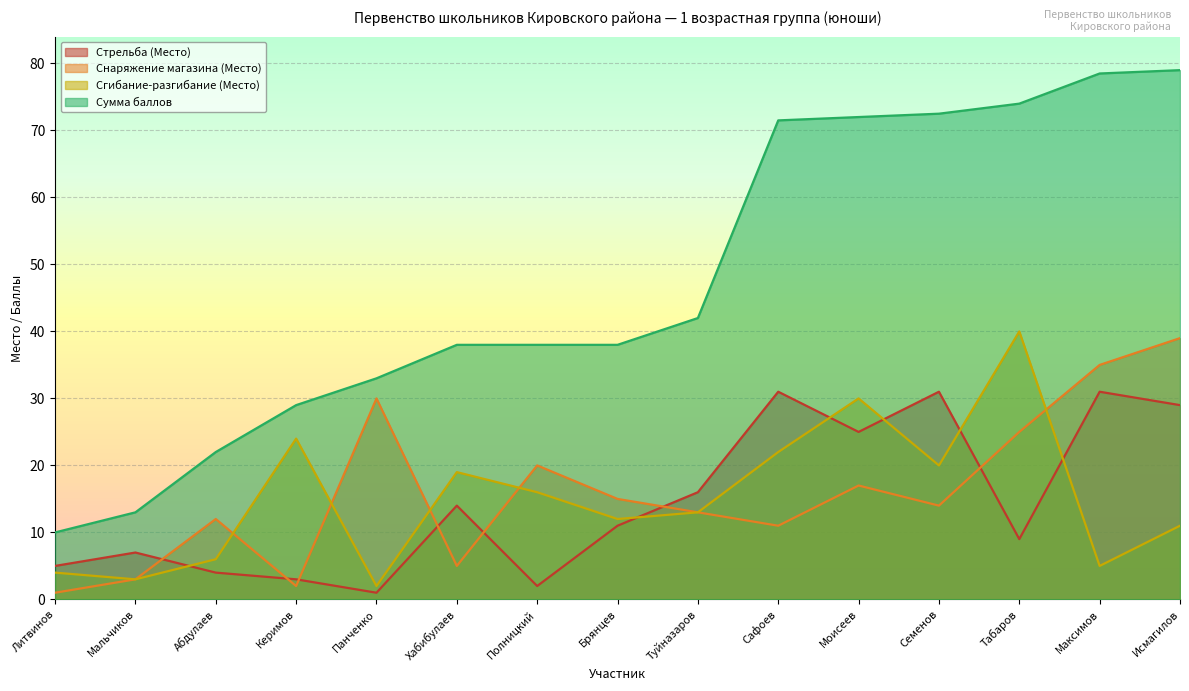

Reading left to right, list all the values displayed in this chart.

Стрельба (Место): Литвинов=5.0	Мальчиков=7.0	Абдулаев=4.0	Керимов=3.0	Панченко=1.0	Хабибулаев=14.0	Полницкий=2.0	Брянцев=11.0	Туйназаров=16.0	Сафоев=31.0	Моисеев=25.0	Семенов=31.0	Табаров=9.0	Максимов=31.0	Исмагилов=29.0
Снаряжение магазина (Место): Литвинов=1.0	Мальчиков=3.0	Абдулаев=12.0	Керимов=2.0	Панченко=30.0	Хабибулаев=5.0	Полницкий=20.0	Брянцев=15.0	Туйназаров=13.0	Сафоев=11.0	Моисеев=17.0	Семенов=14.0	Табаров=25.0	Максимов=35.0	Исмагилов=39.0
Сгибание-разгибание (Место): Литвинов=4.0	Мальчиков=3.0	Абдулаев=6.0	Керимов=24.0	Панченко=2.0	Хабибулаев=19.0	Полницкий=16.0	Брянцев=12.0	Туйназаров=13.0	Сафоев=22.0	Моисеев=30.0	Семенов=20.0	Табаров=40.0	Максимов=5.0	Исмагилов=11.0
Сумма баллов: Литвинов=10.0	Мальчиков=13.0	Абдулаев=22.0	Керимов=29.0	Панченко=33.0	Хабибулаев=38.0	Полницкий=38.0	Брянцев=38.0	Туйназаров=42.0	Сафоев=71.5	Моисеев=72.0	Семенов=72.5	Табаров=74.0	Максимов=78.5	Исмагилов=79.0